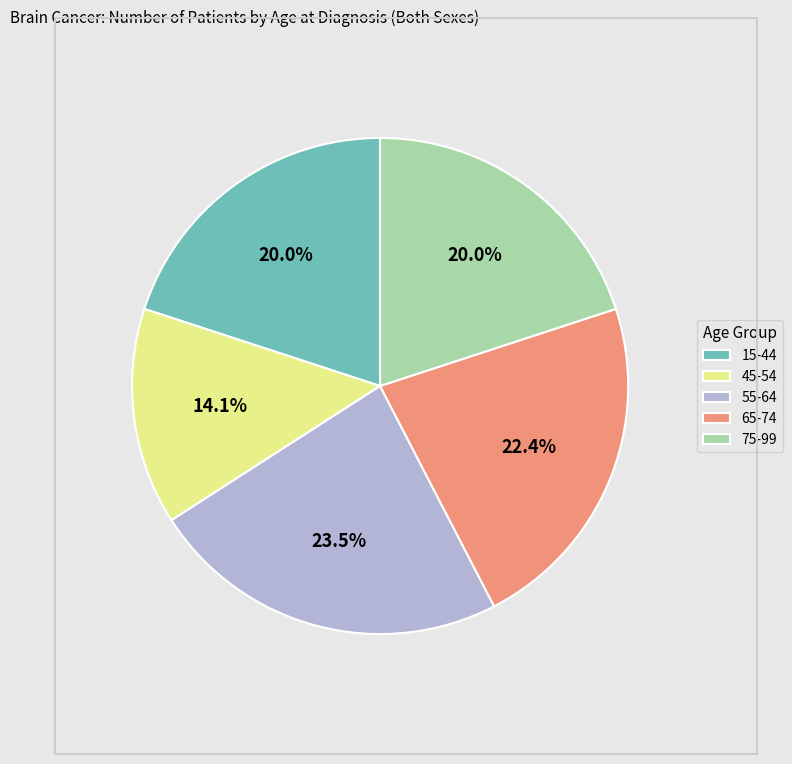

What is the total percentage of 45-54 and 55-64?

37.6%